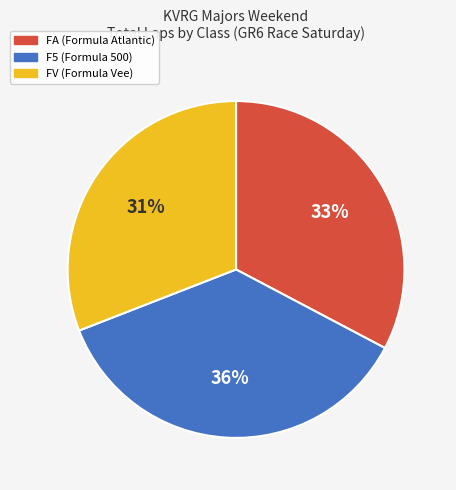

True or false: FV (Formula Vee) accounts for 31% of the total.

True